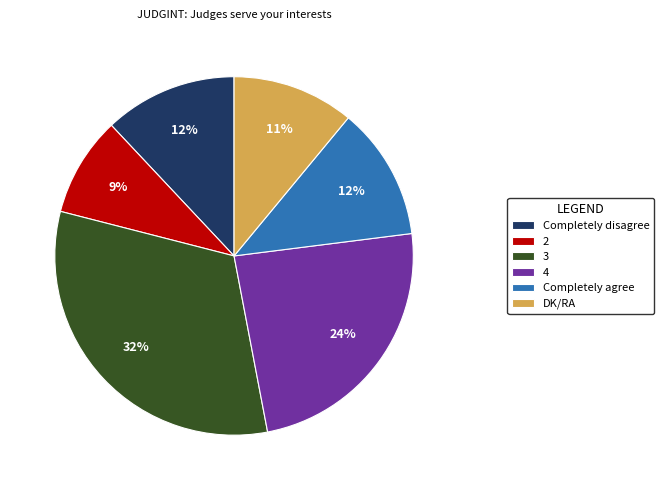

True or false: Completely agree accounts for 24% of the total.

False